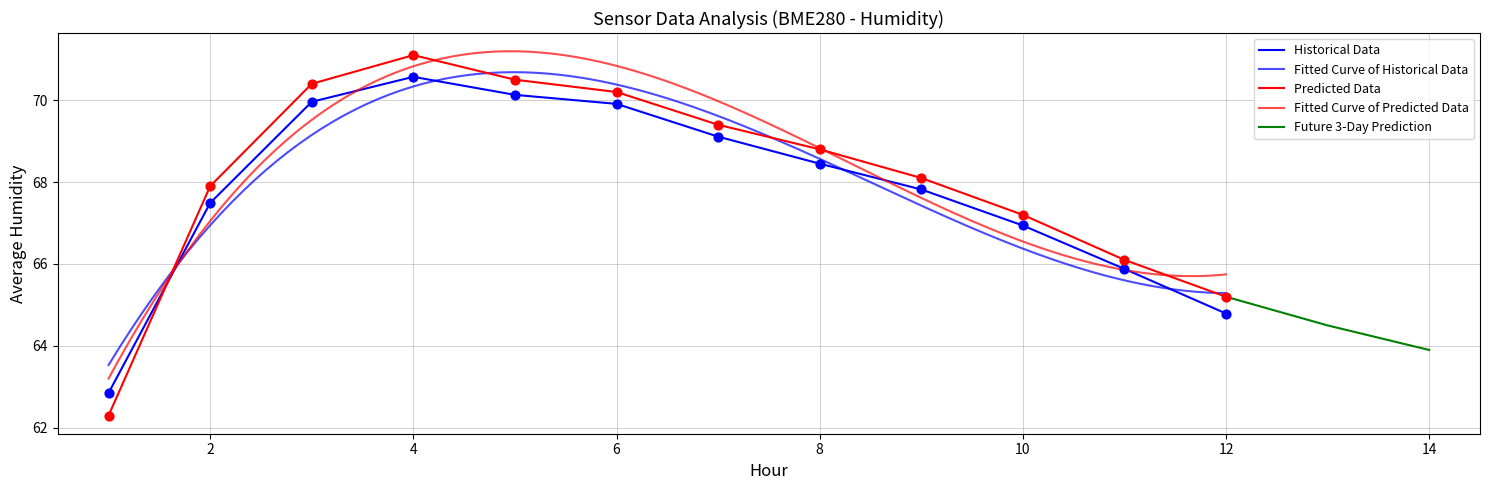

What is the ratio of the value at 08:01 to the value at 11:01?

1.0